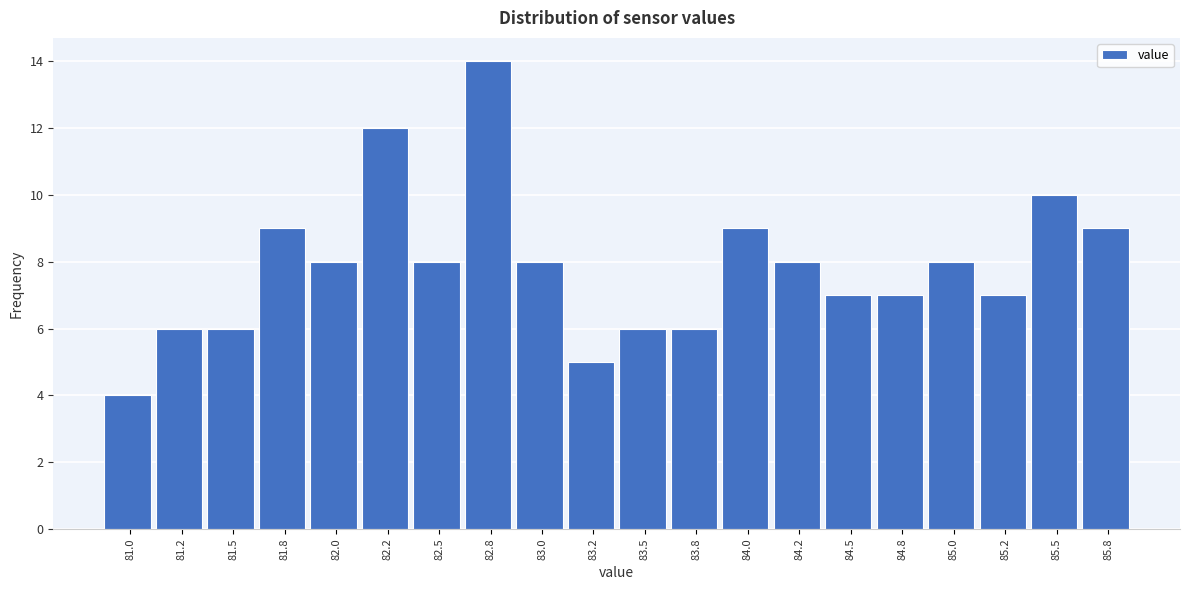

Reading left to right, extract all data points from this chart.

81.0=4	81.2=6	81.5=6	81.8=9	82.0=8	82.2=12	82.5=8	82.8=14	83.0=8	83.2=5	83.5=6	83.8=6	84.0=9	84.2=8	84.5=7	84.8=7	85.0=8	85.2=7	85.5=10	85.8=9